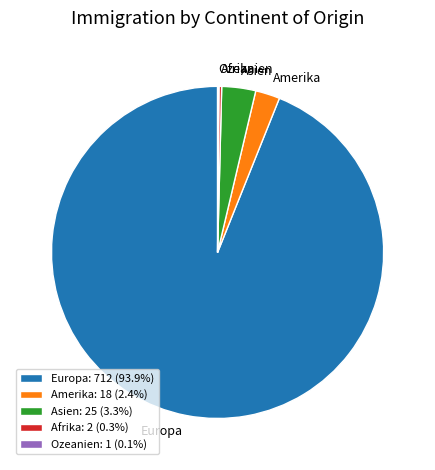

Between Asien and Amerika, which is larger?

Asien